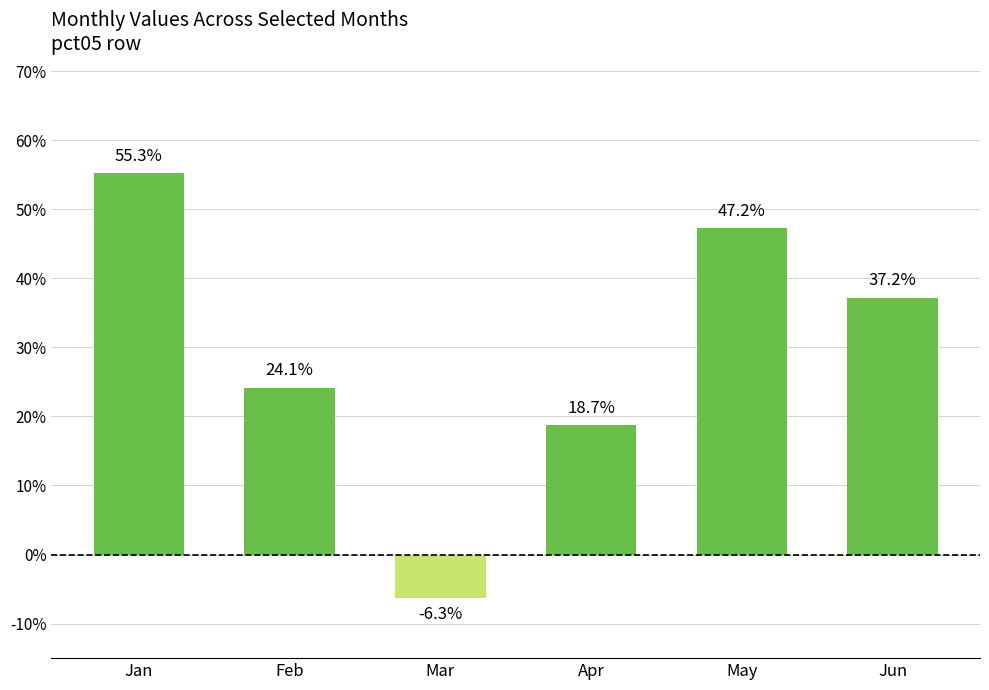

Does the chart contain any negative values?

Yes